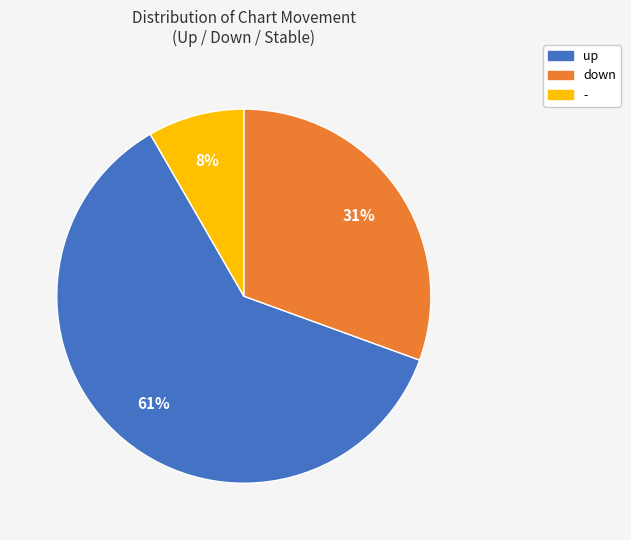

Count the number of slices in the pie.

3